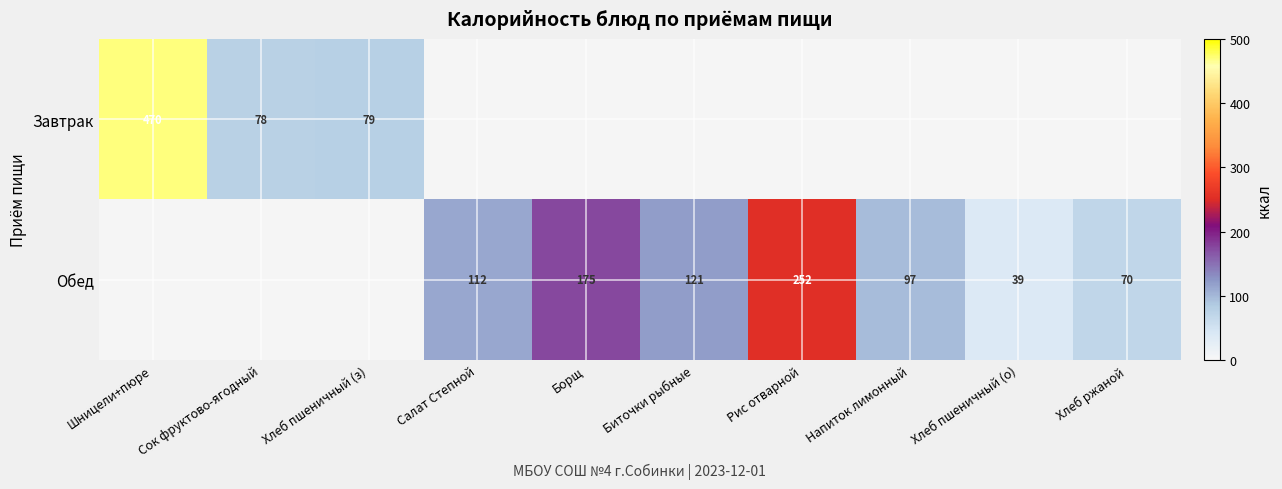

Is it true that Обед equals 175 at Борщ?

True